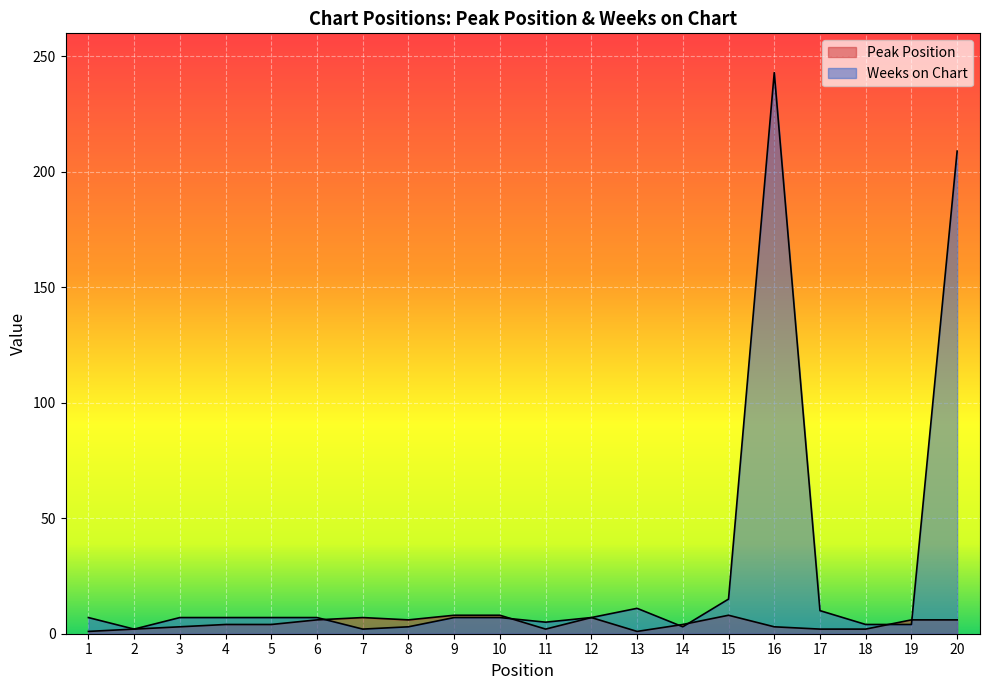

List the series in order of their overall mean, highest first.

Weeks on Chart, Peak Position